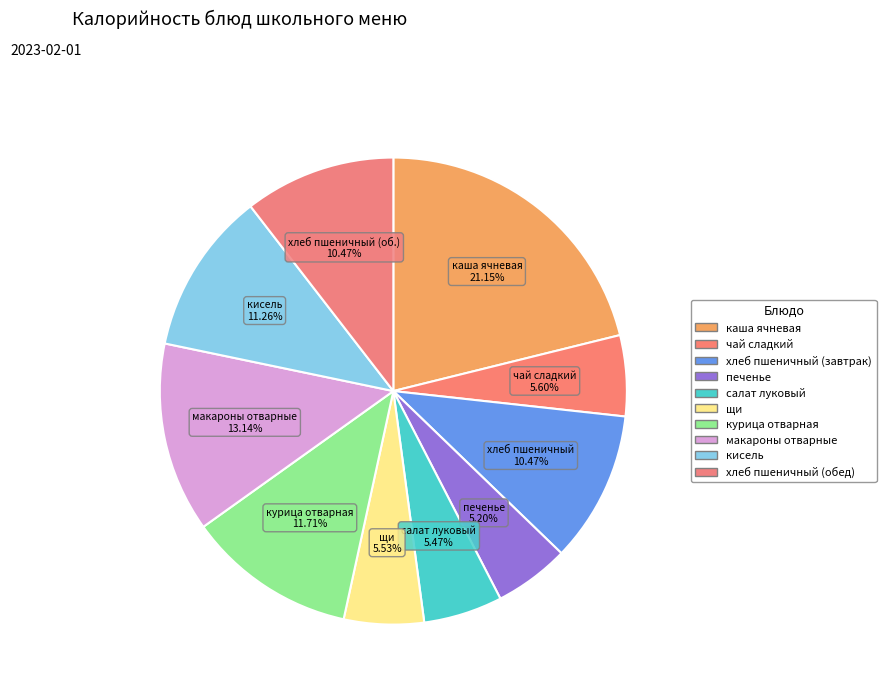

True or false: салат луковый accounts for 1% of the total.

False